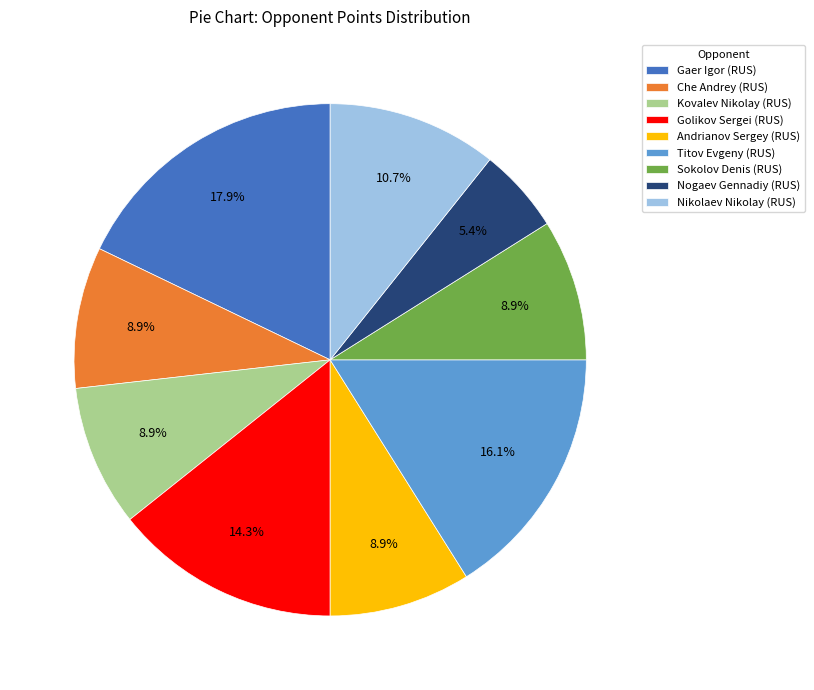

Which slice is the largest?

Gaer Igor (RUS)